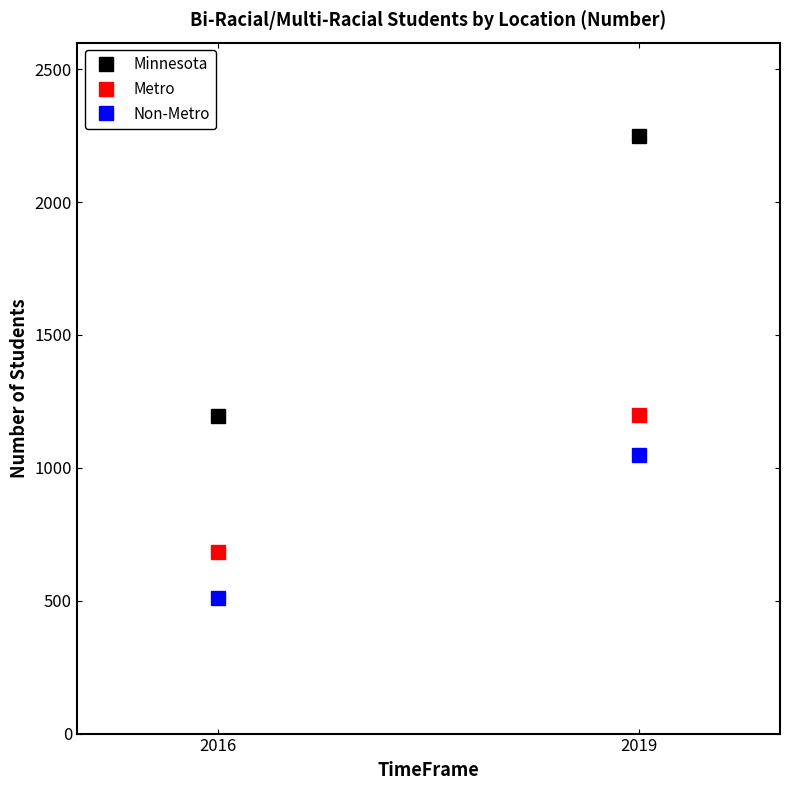

Which series has the largest total across all categories?

Minnesota